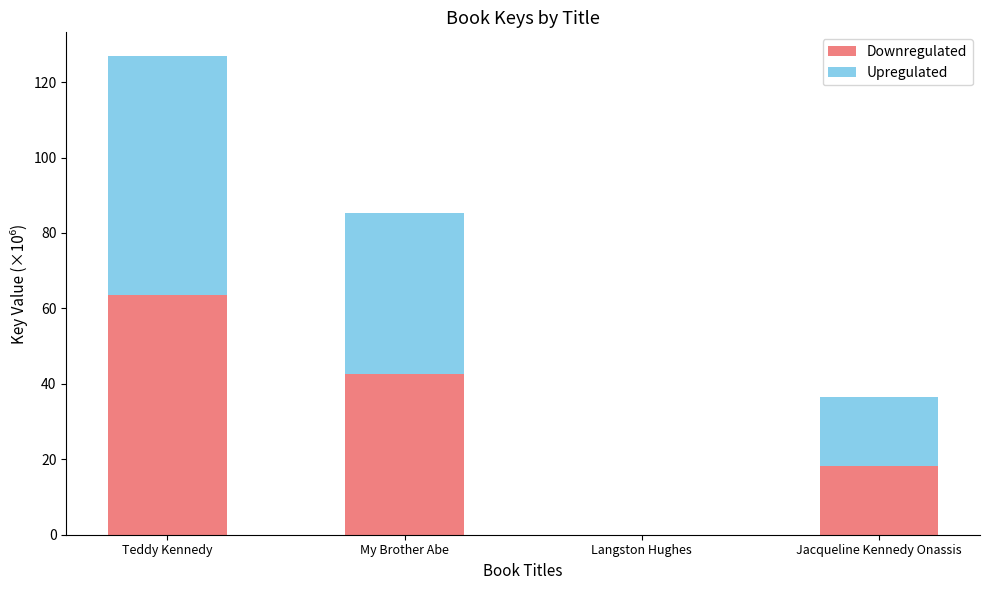

What are all the series names shown in the legend?

Downregulated, Upregulated